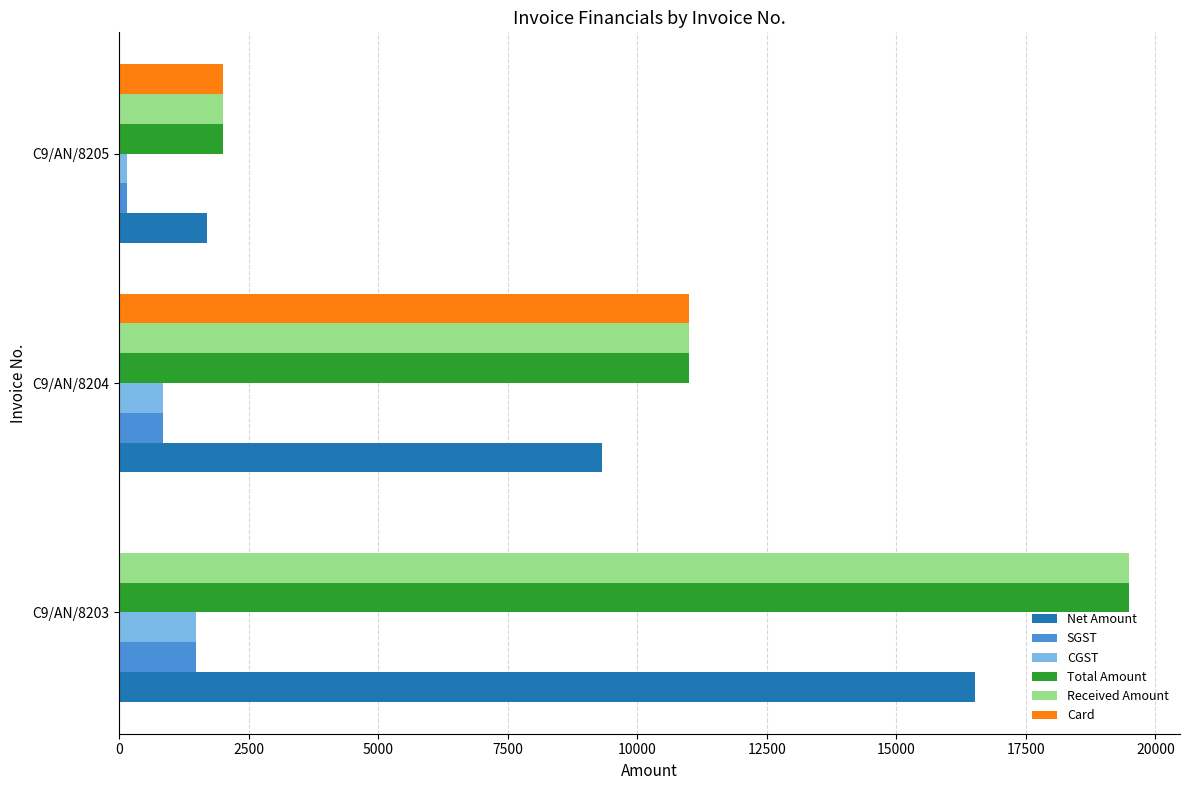

Is the value of Card at C9/AN/8204 greater than the value of SGST at C9/AN/8203?

Yes